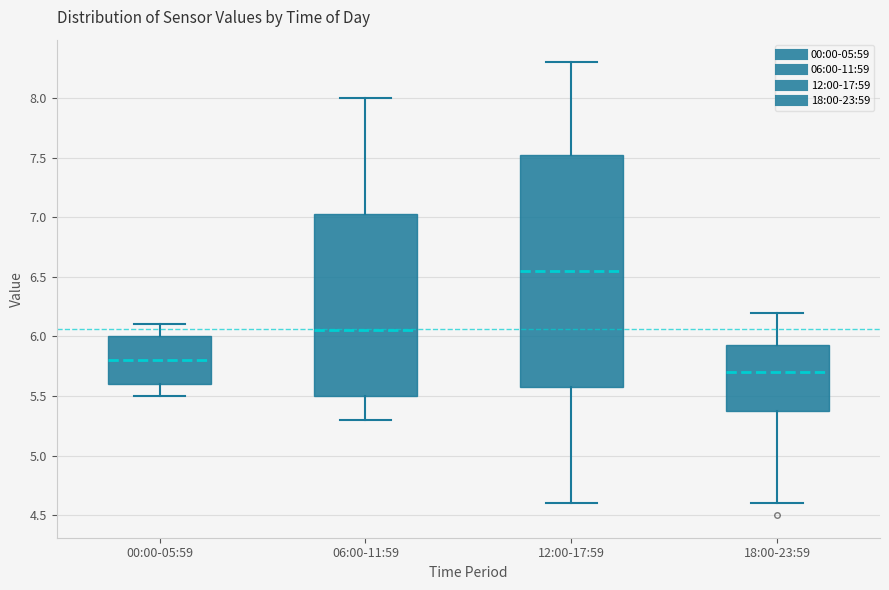

Where does the median line of the box for 18:00-23:59 sit on the y-axis? The values are not printed on the chart, so give them approximately, as read against the axis.

5.70